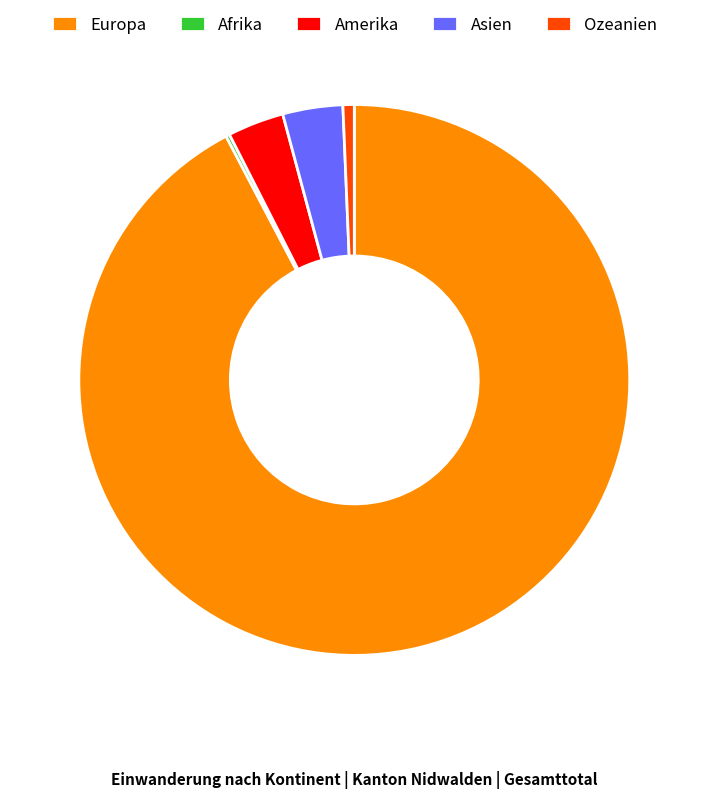

What is the largest slice in the pie chart?

Europa